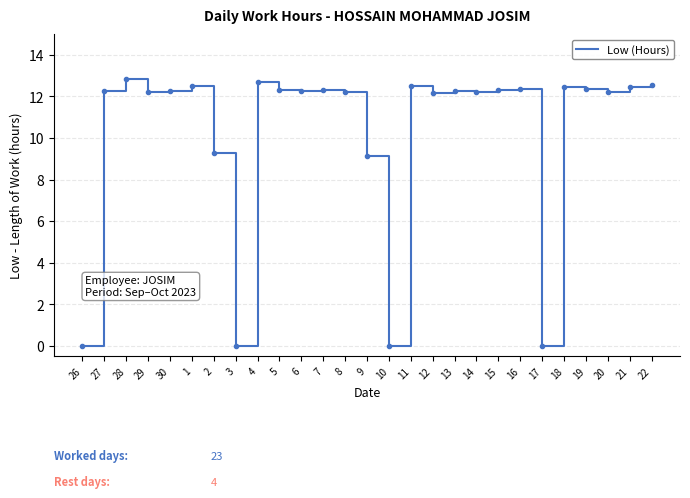

The value at 27 is 19.2. True or false?

False